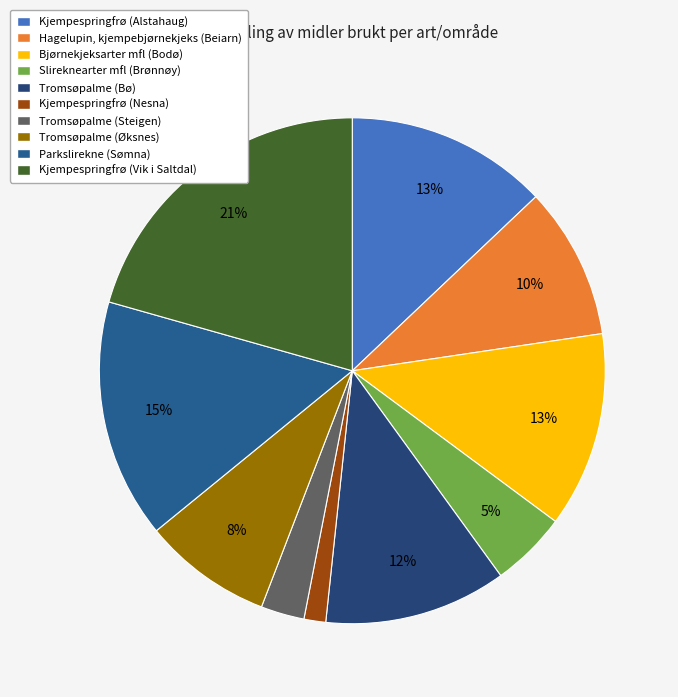

How many segments does this pie chart have?

10